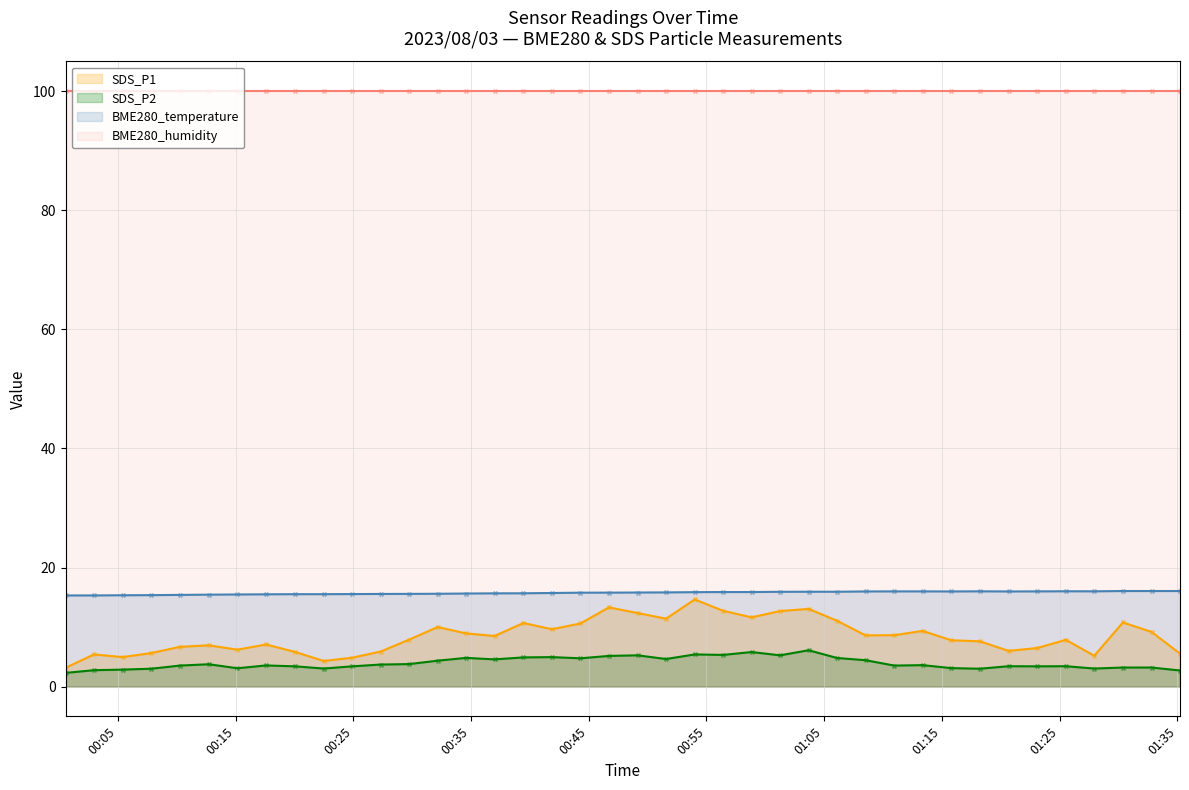

Which series reaches the minimum Y coordinate?

SDS_P2